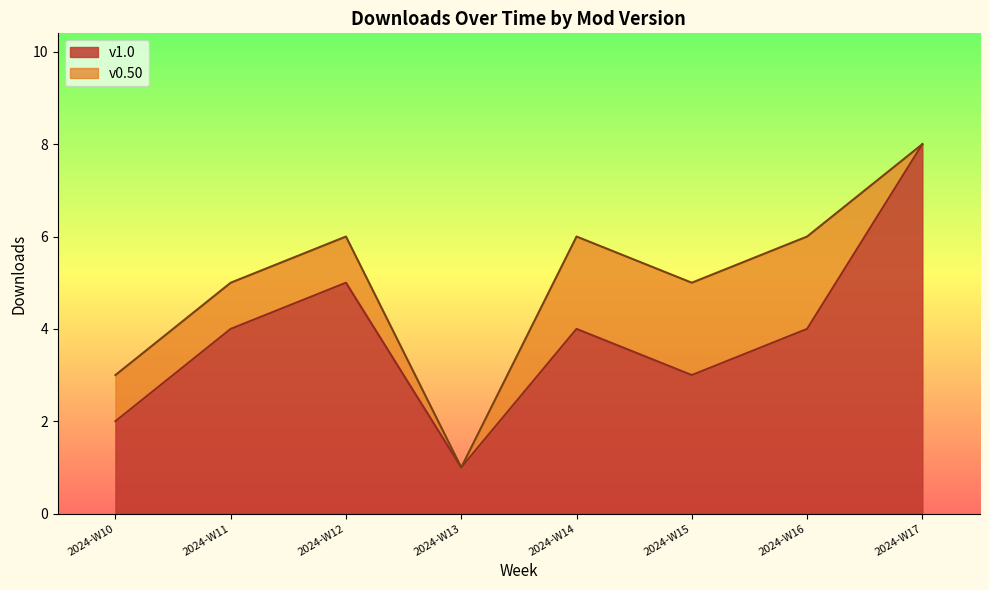

The value of v1.0 at 2024-W14 is 3. True or false?

False